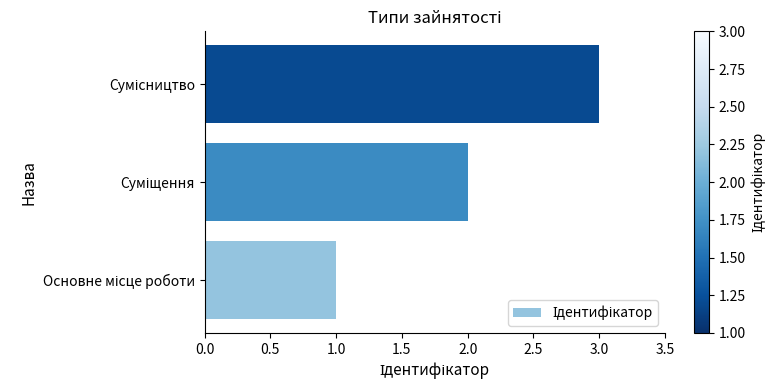

What is the greatest value displayed?

3